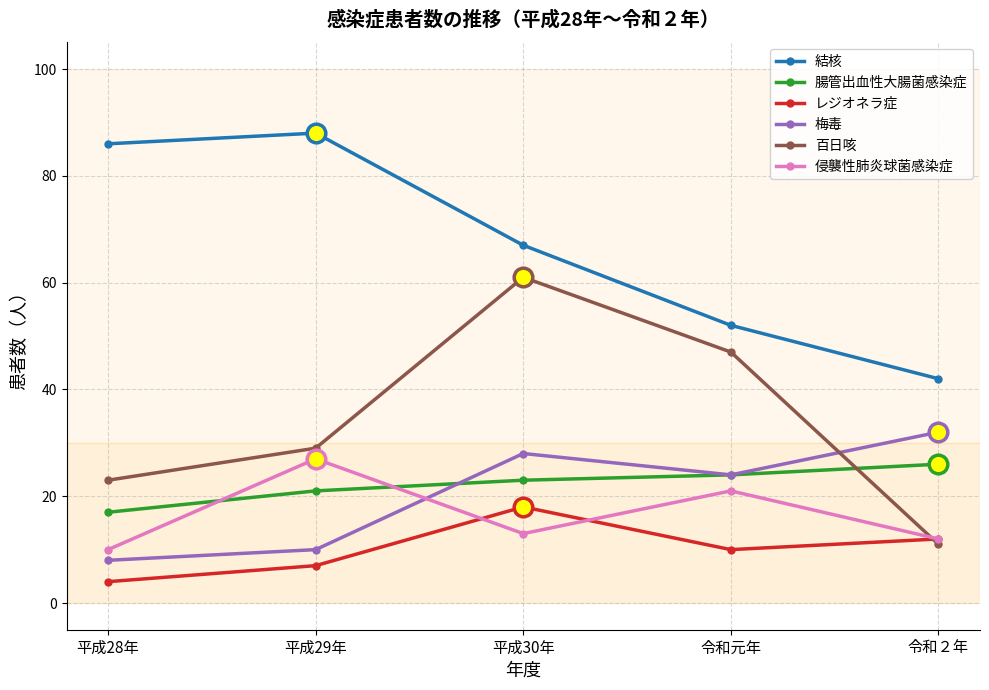

Which series has the largest total across all categories?

結核